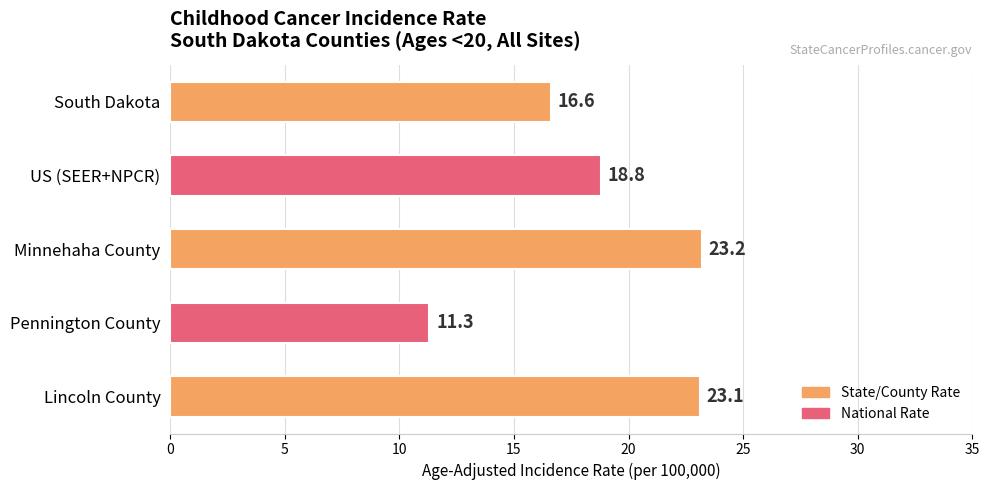

Reading top to bottom, what are all the values shown in this chart?

South Dakota=16.6	US (SEER+NPCR)=18.8	Minnehaha County=23.2	Pennington County=11.3	Lincoln County=23.1